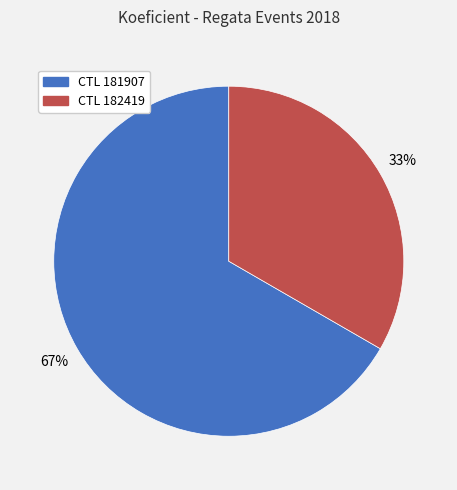

To the nearest percent, what is the average slice percentage?

50%